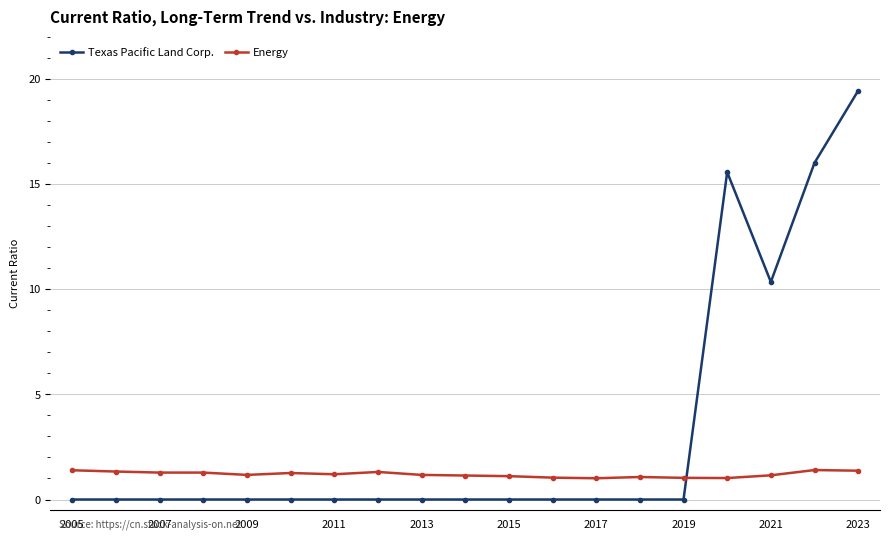

At how many categories does at least one series exceed 10?

4